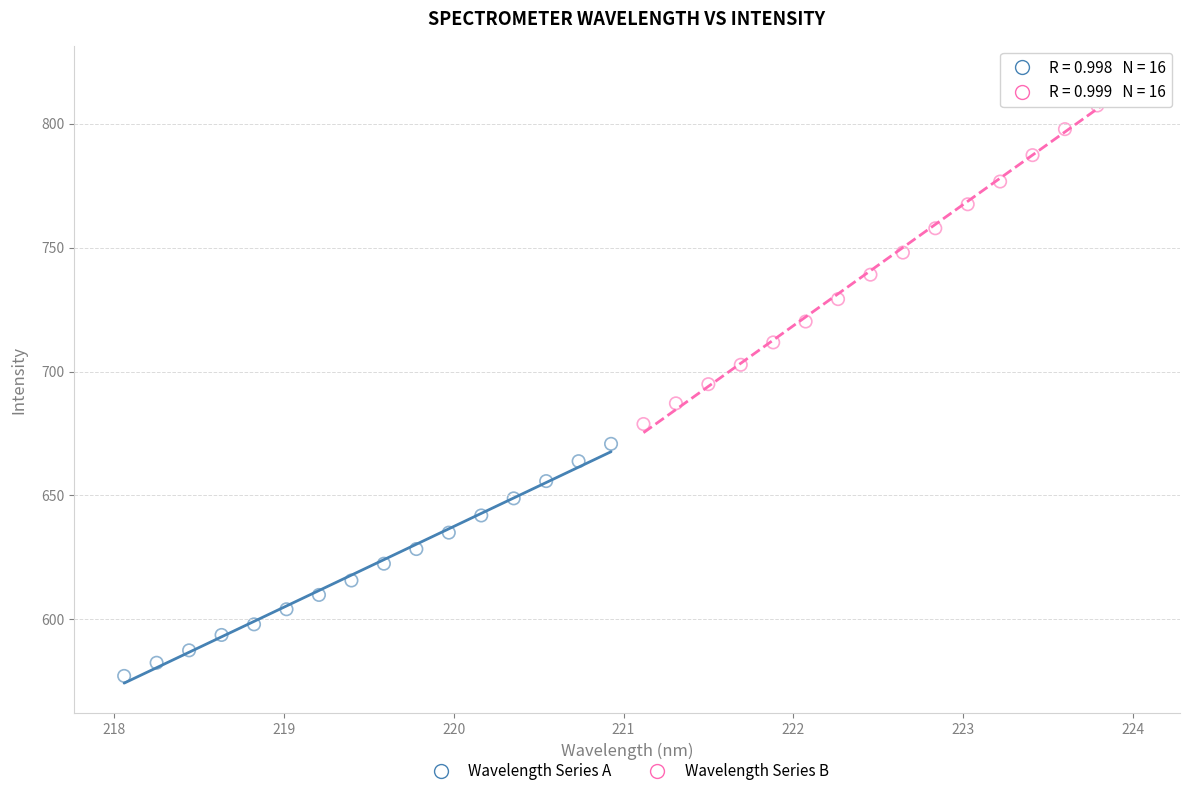

Which series has the largest Y range (max minus min)?

Wavelength Series B